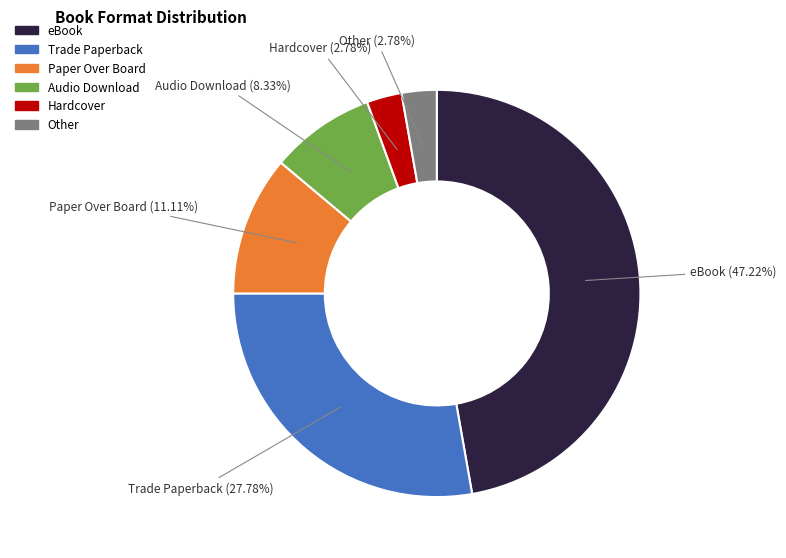

Do Other and Audio Download together represent more than half of the pie?

No